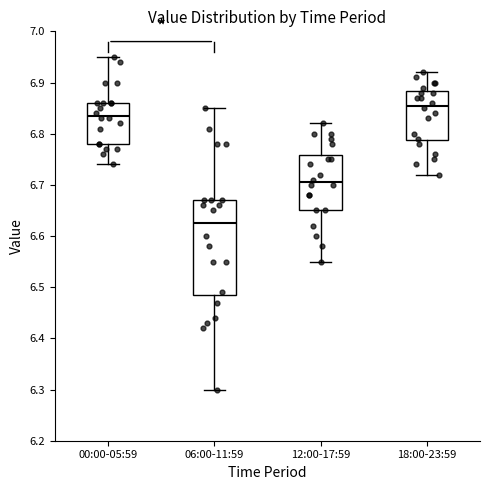

Reading left to right, transcribe this box plot: for each box, give where its median line is, the range the box spans, and where its two whiskers end, as read against the y-axis. The values are not printed on the chart, so give them approximately, as read against the axis.

00:00-05:59: median 6.84, box 6.78 to 6.86, whiskers 6.74 to 6.95
06:00-11:59: median 6.63, box 6.49 to 6.67, whiskers 6.30 to 6.85
12:00-17:59: median 6.71, box 6.65 to 6.76, whiskers 6.55 to 6.82
18:00-23:59: median 6.86, box 6.79 to 6.88, whiskers 6.72 to 6.92